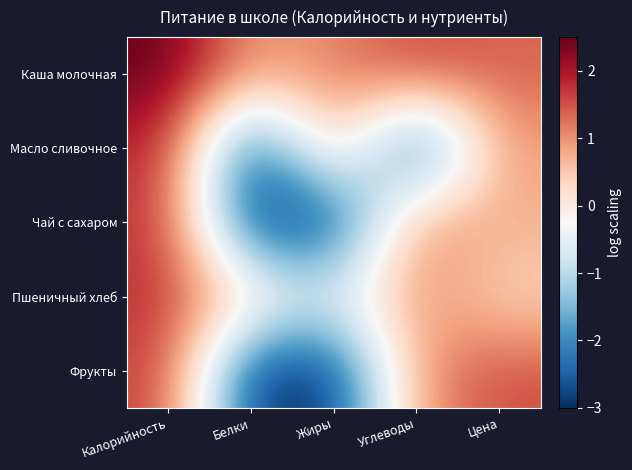

Which label corresponds to the largest value in the chart?

Калорийность